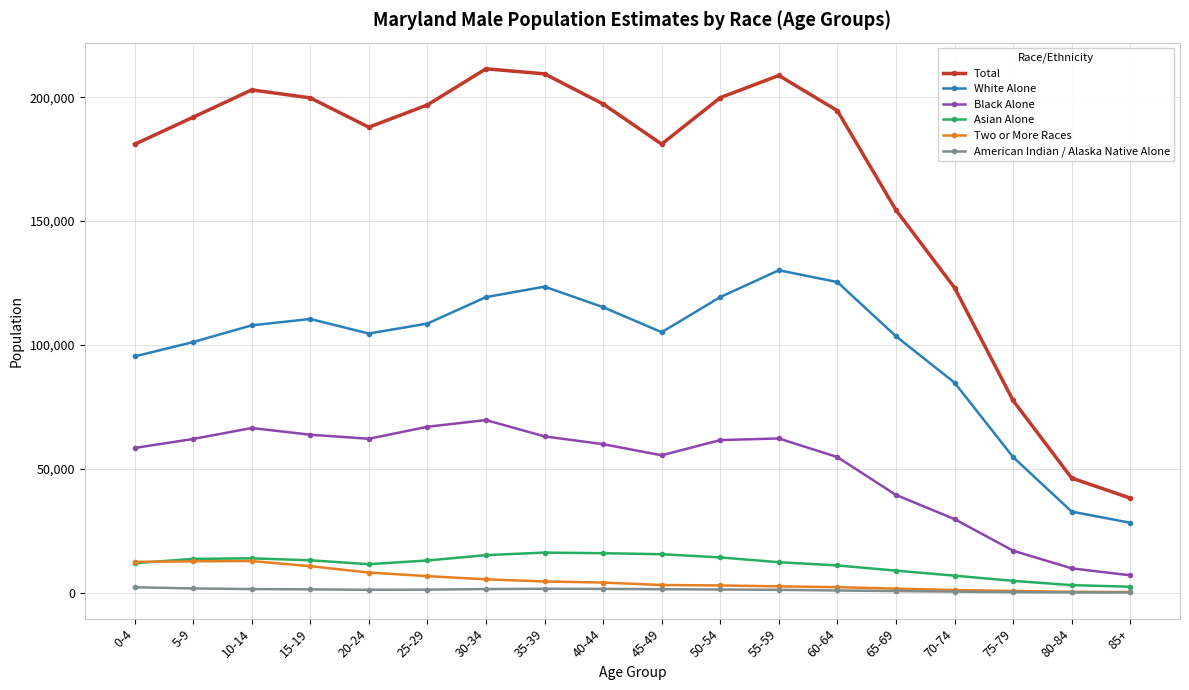

Which series has the largest total across all categories?

Total